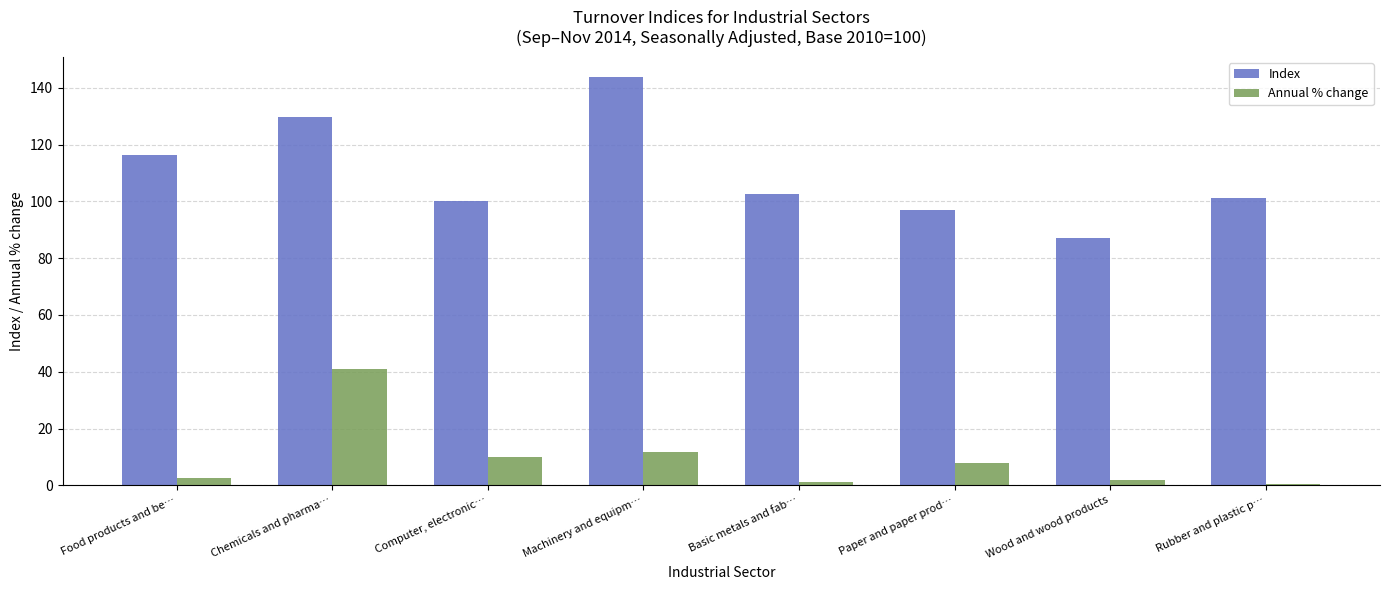

The value of Index at Computer, electronic… is 100.2. True or false?

True